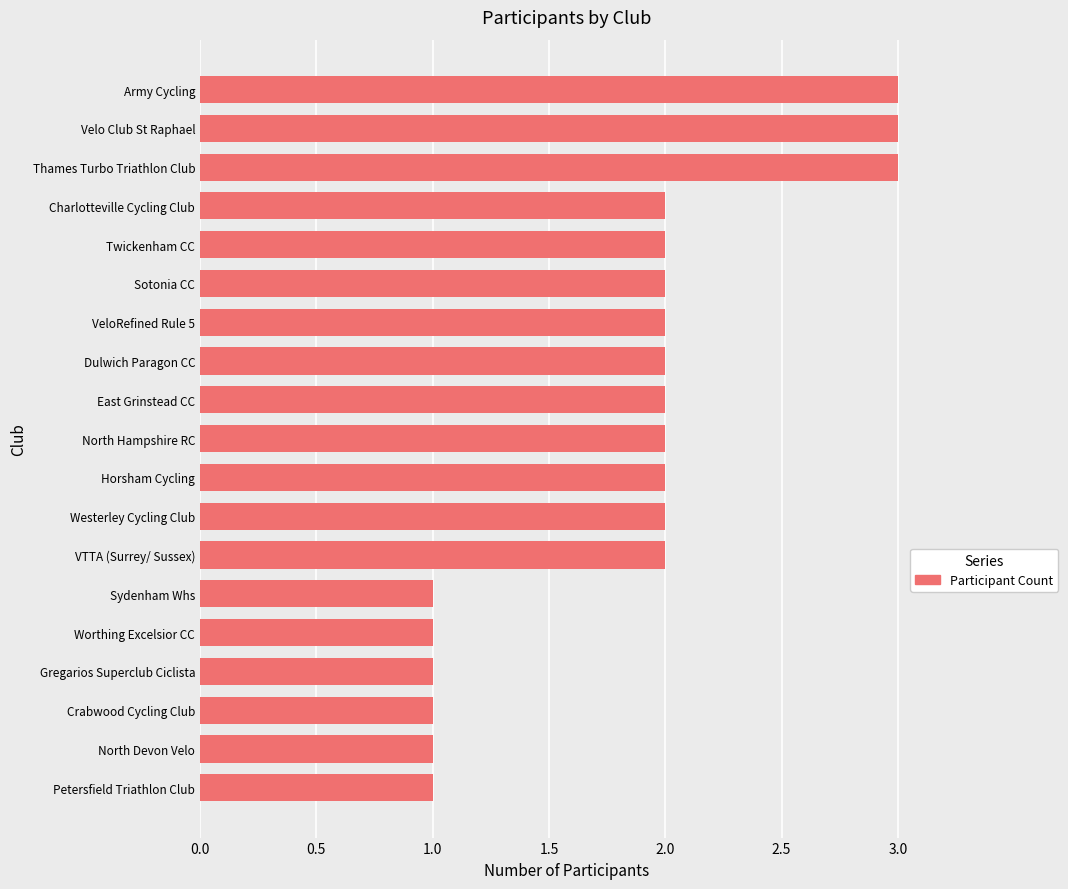

What is the label of the 3rd bar from the top?

Thames Turbo Triathlon Club